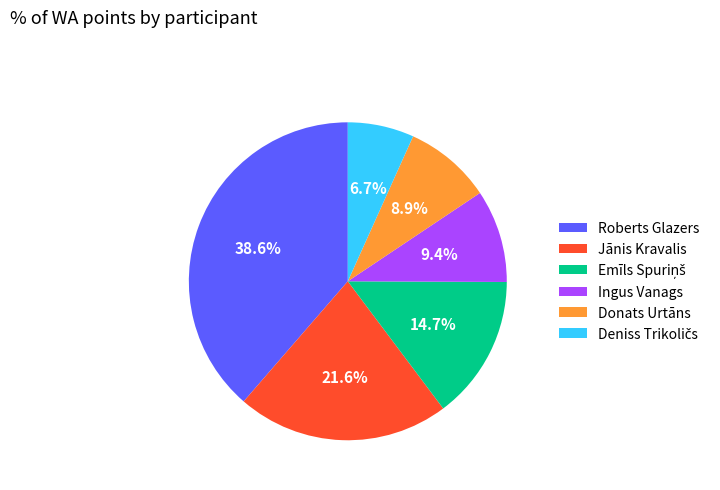

Which has a higher value, Ingus Vanags or Jānis Kravalis?

Jānis Kravalis